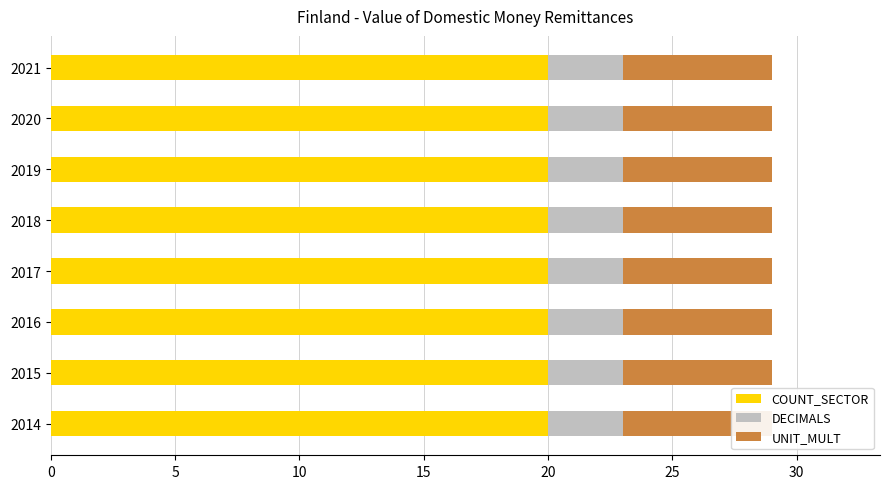

Are the bars horizontal?

Yes